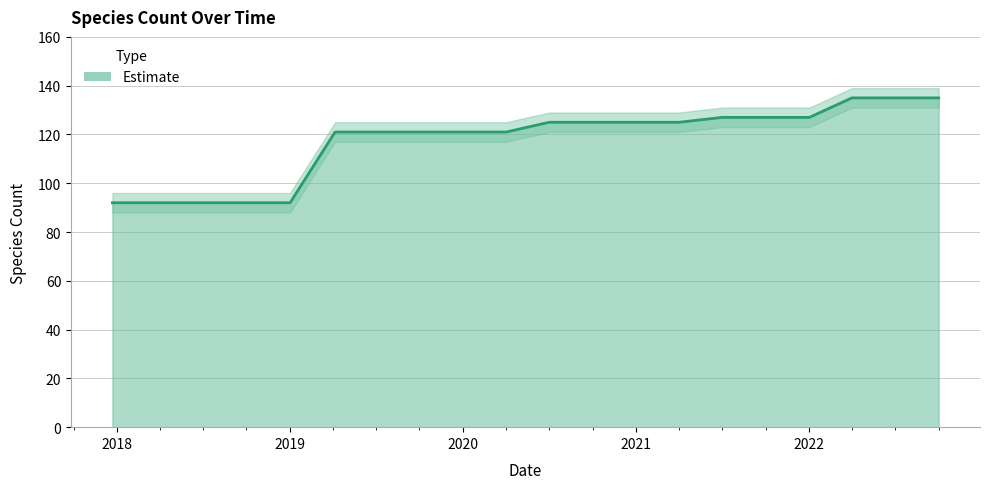

What is the sum of all values?

2351